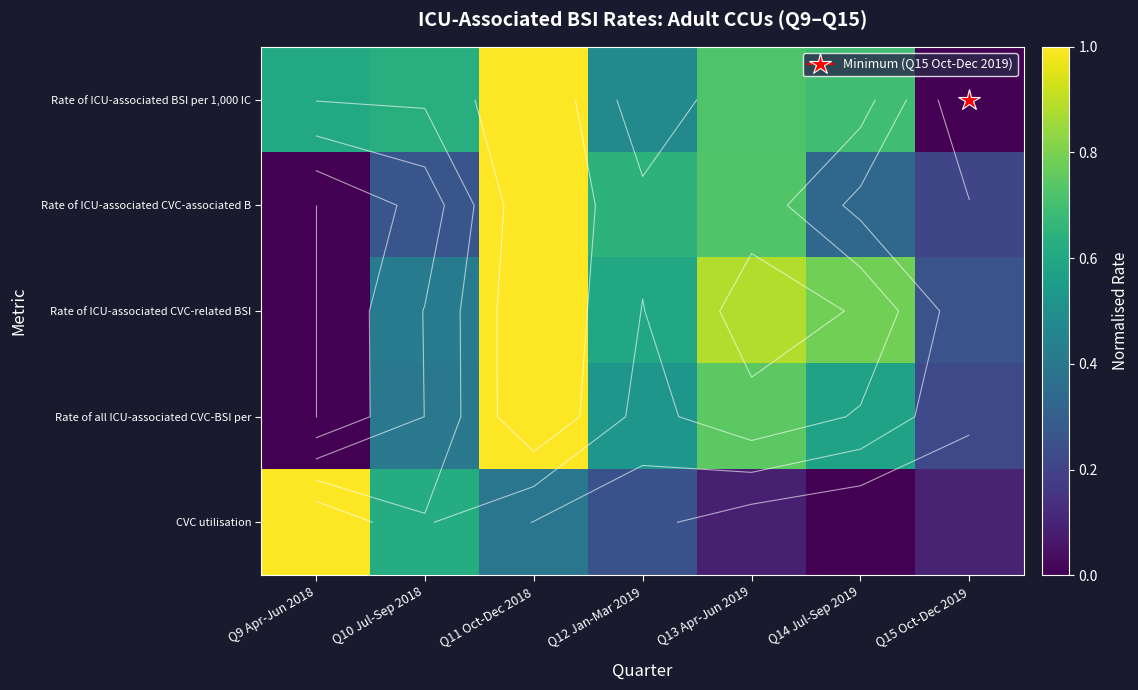

Count the Rate of all ICU-associated CVC-BSI per values in the range 0 to 1.

7